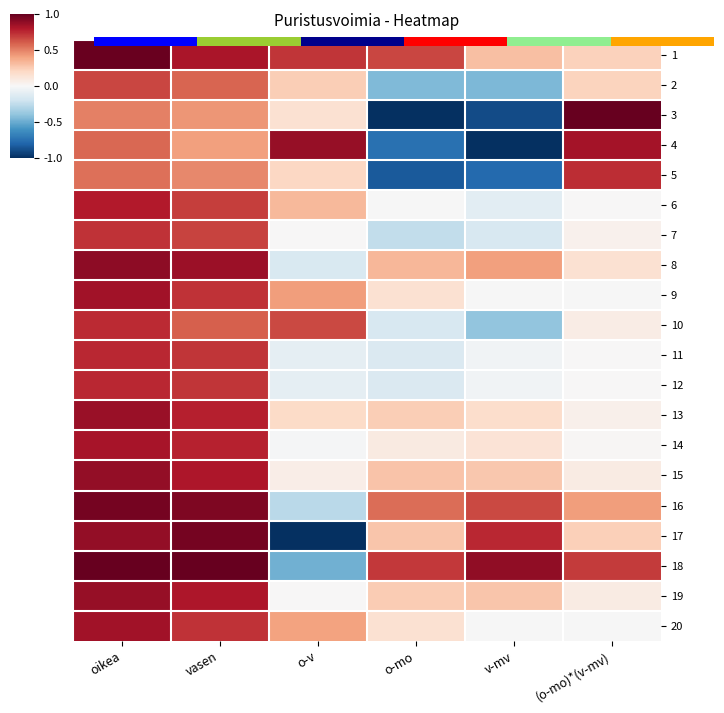

What is the lowest value of the 5 series?

-0.8